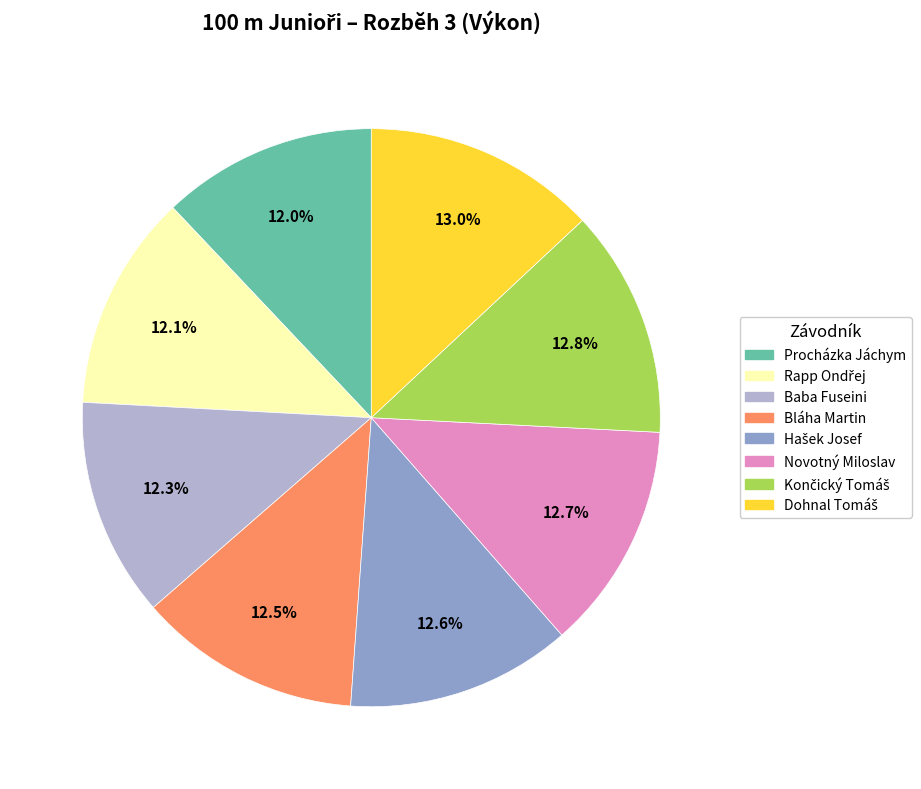

True or false: Novotný Miloslav accounts for 26% of the total.

False